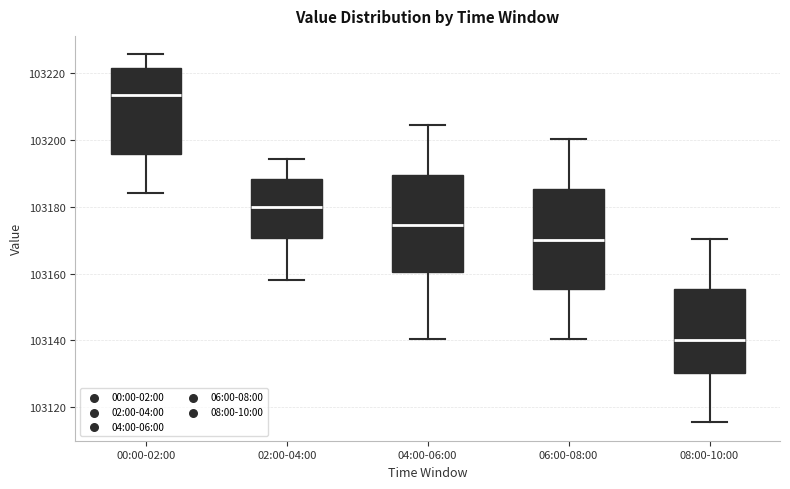

Reading left to right, read every box against the y-axis: the position of its median line, the range the box covers, and the ends of its whiskers. The values are not printed on the chart, so give them approximately, as read against the axis.

00:00-02:00: median 103214, box 103196 to 103222, whiskers 103184 to 103226
02:00-04:00: median 103180, box 103170 to 103188, whiskers 103158 to 103194
04:00-06:00: median 103174, box 103160 to 103190, whiskers 103140 to 103204
06:00-08:00: median 103170, box 103156 to 103186, whiskers 103140 to 103200
08:00-10:00: median 103140, box 103130 to 103156, whiskers 103116 to 103170